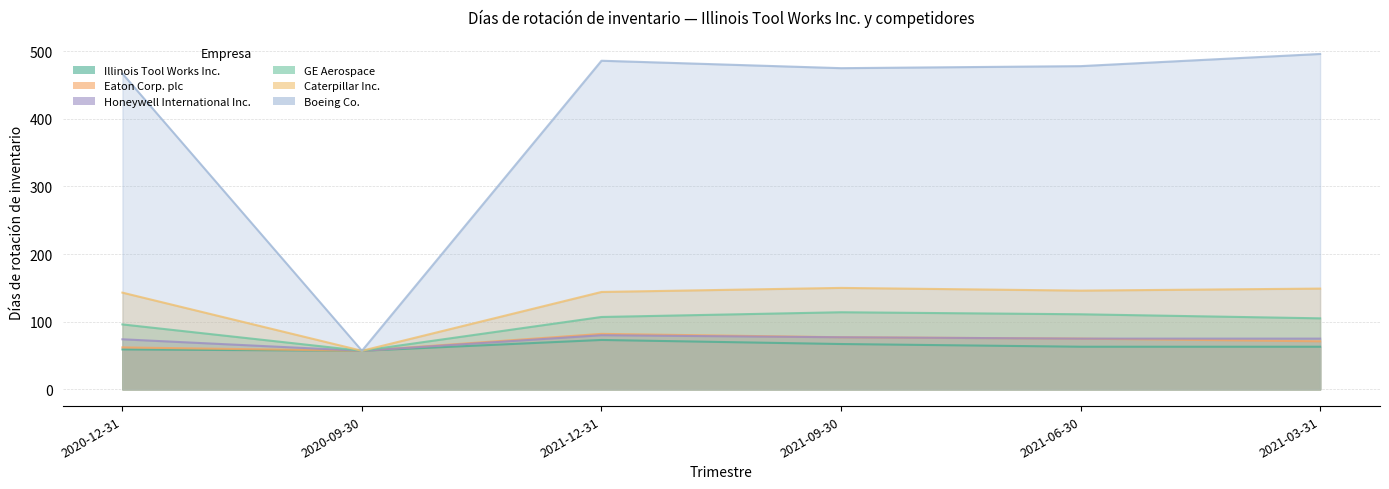

Is the value of Boeing Co. at 2020-12-31 greater than the value of Eaton Corp. plc at 2021-12-31?

Yes